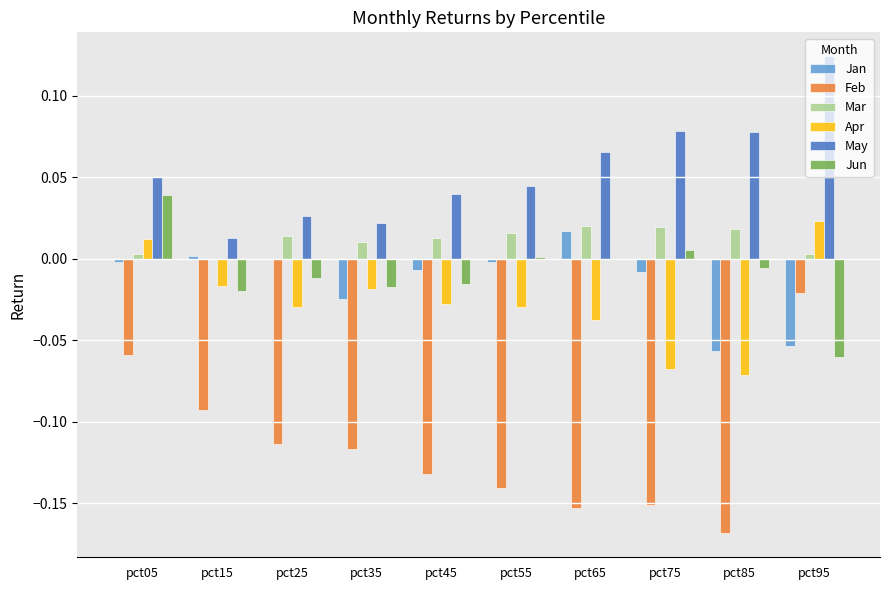

What are all the series names shown in the legend?

Jan, Feb, Mar, Apr, May, Jun